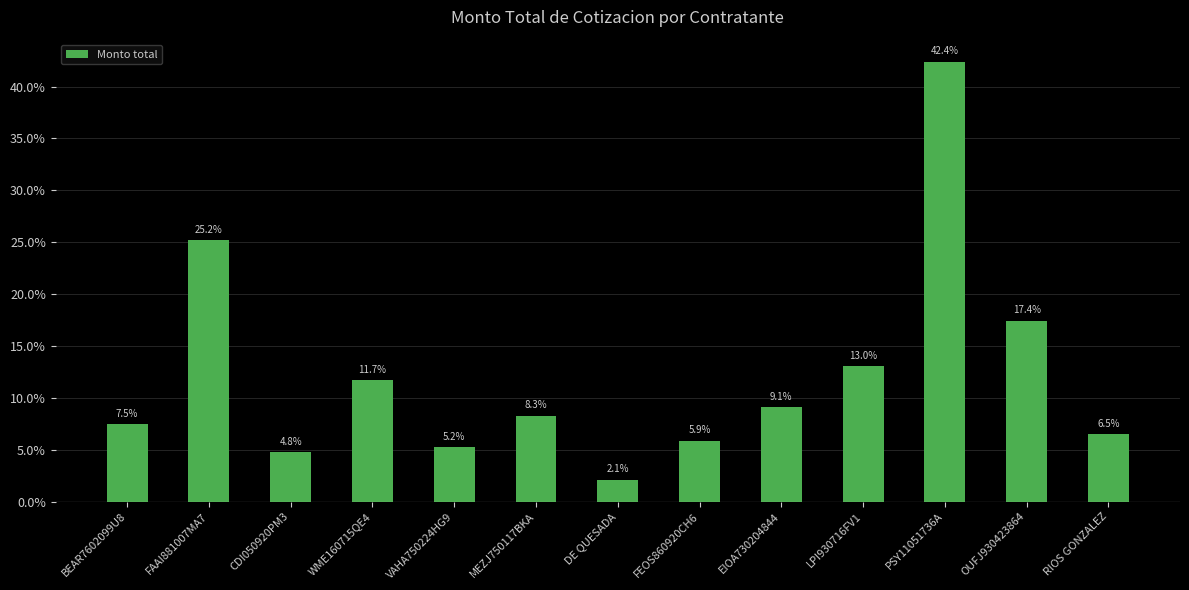

Reading right to left, transcribe all the data shown in this chart.

6.5	17.4	42.4	13.0	9.1	5.9	2.1	8.3	5.2	11.7	4.8	25.2	7.5